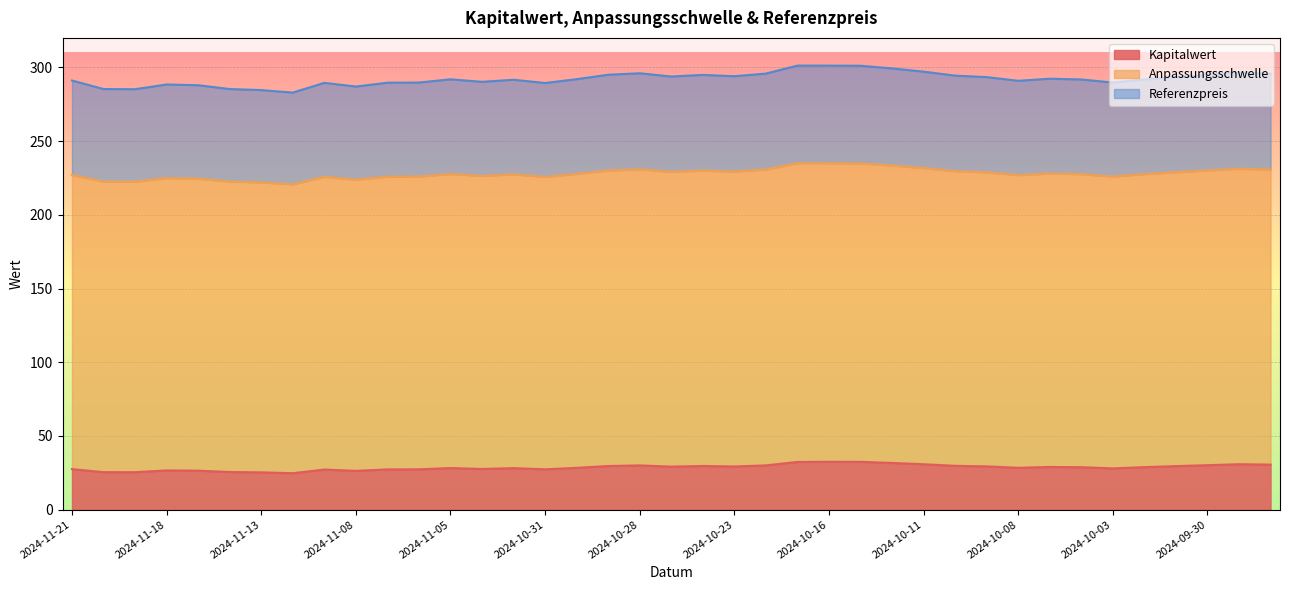

What is the label of the 7th point from the left?

2024-11-13